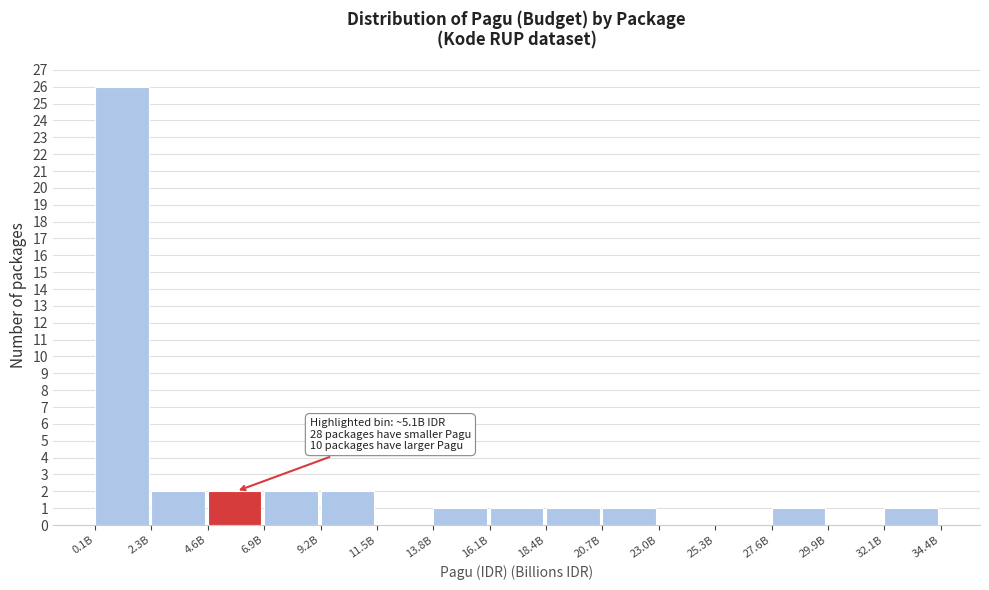

Reading left to right, transcribe all the data shown in this chart.

0.1B=26	2.3B=2	4.6B=2	6.9B=2	9.2B=2	11.5B=0	13.8B=1	16.1B=1	18.4B=1	20.7B=1	23.0B=0	25.3B=0	27.6B=1	29.9B=0	32.1B=1